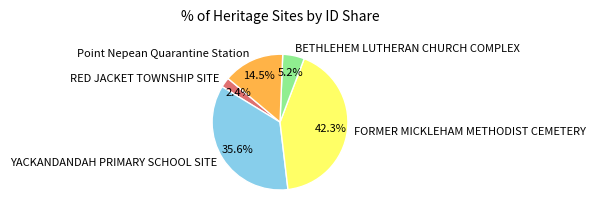

Between FORMER MICKLEHAM METHODIST CEMETERY and YACKANDANDAH PRIMARY SCHOOL SITE, which is larger?

FORMER MICKLEHAM METHODIST CEMETERY